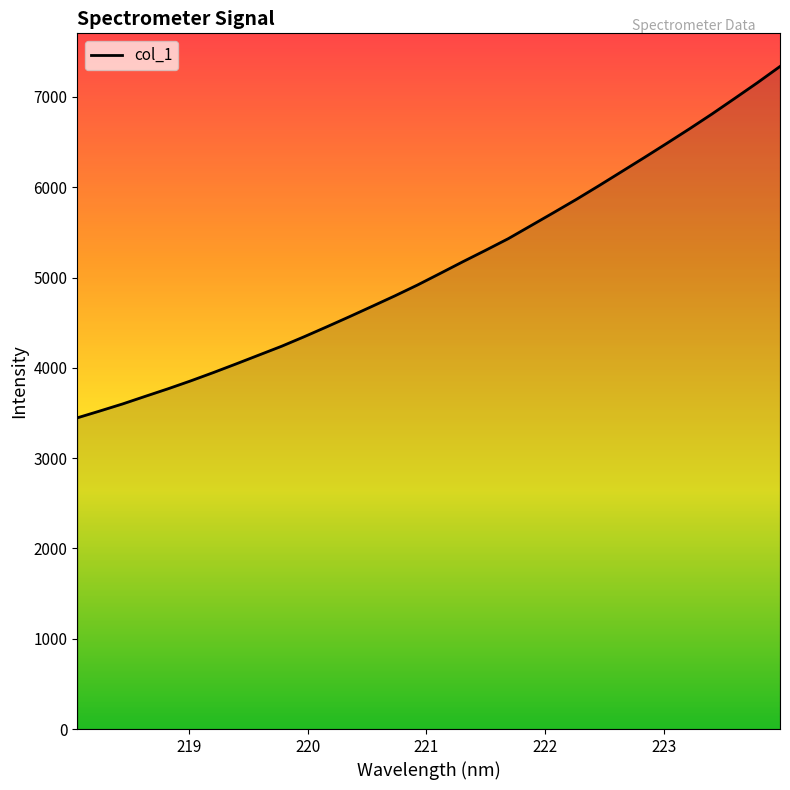

What is the greatest value displayed?

7336.9